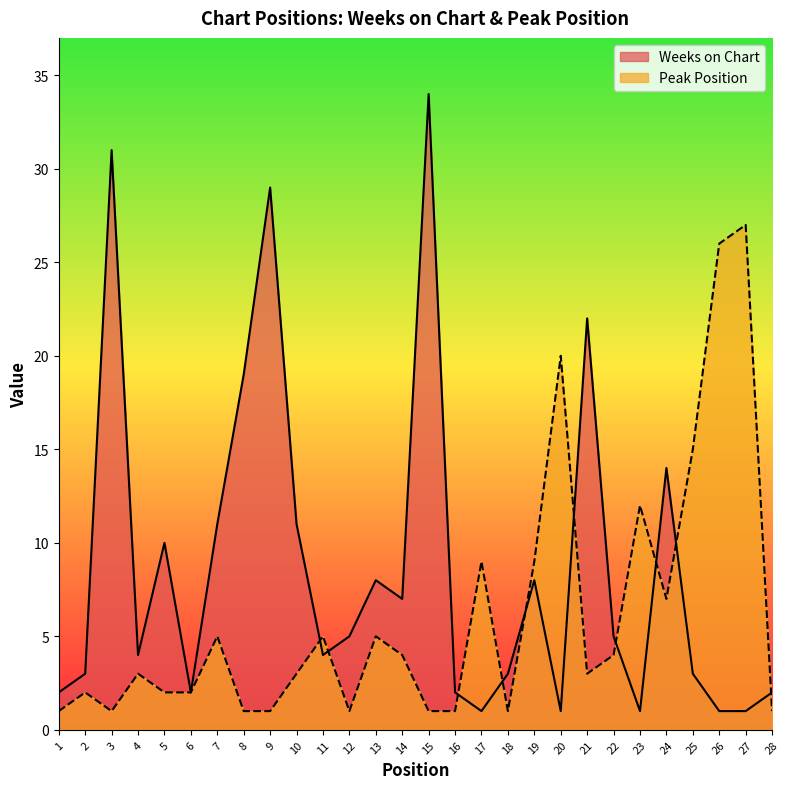

Count the number of data series in this chart.

2